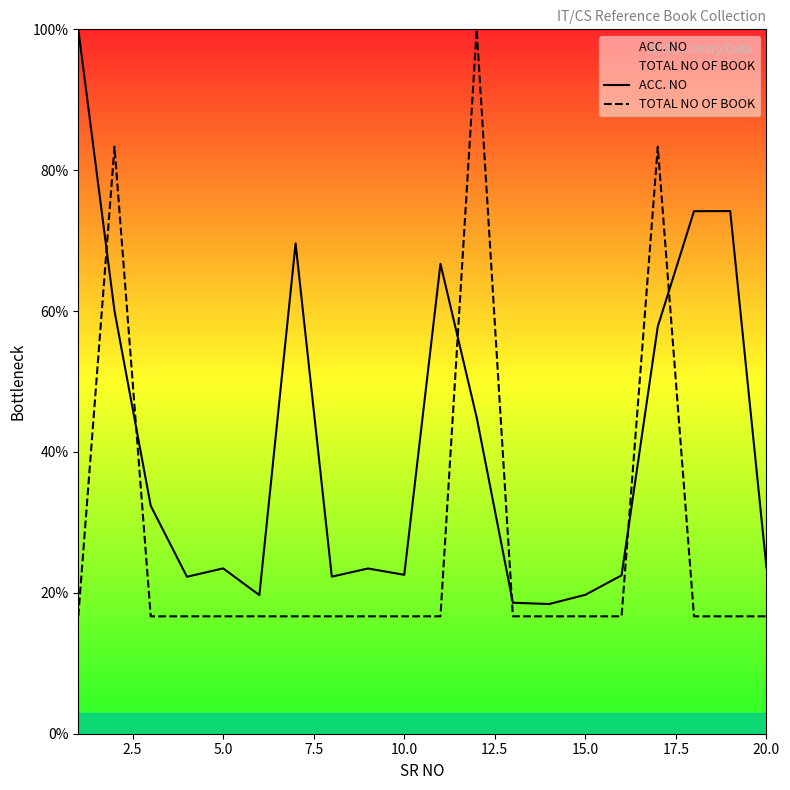

What is the maximum value for ACC. NO?

100.0